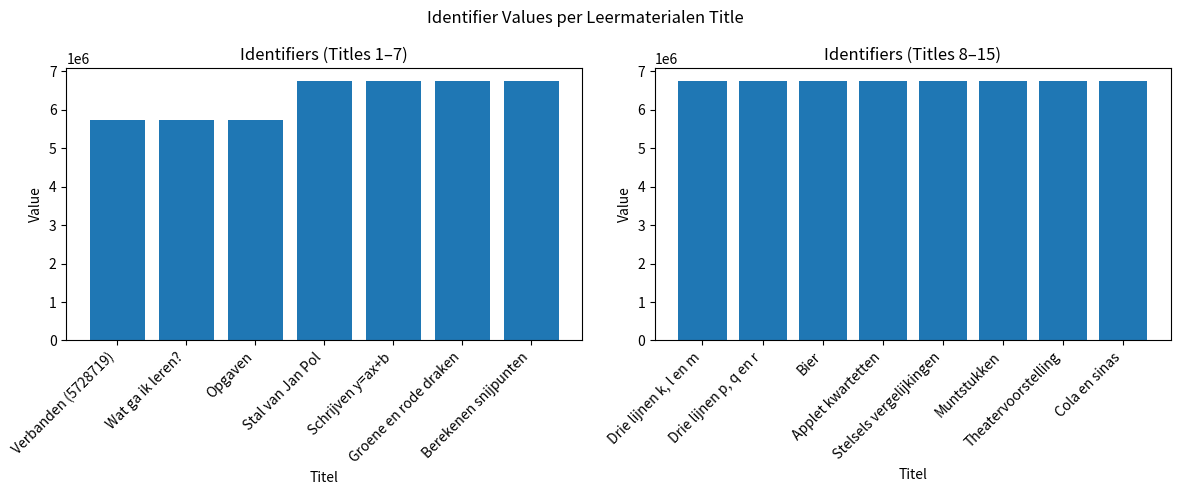

Rank the categories by value from highest to lowest.

Cola en sinas, Theatervoorstelling, Muntstukken, Stelsels vergelijkingen, Applet kwartetten, Bier, Drie lijnen p, q en r, Drie lijnen k, l en m, Berekenen snijpunten, Groene en rode draken, Schrijven y=ax+b, Stal van Jan Pol, Opgaven, Wat ga ik leren?, Verbanden (5728719)